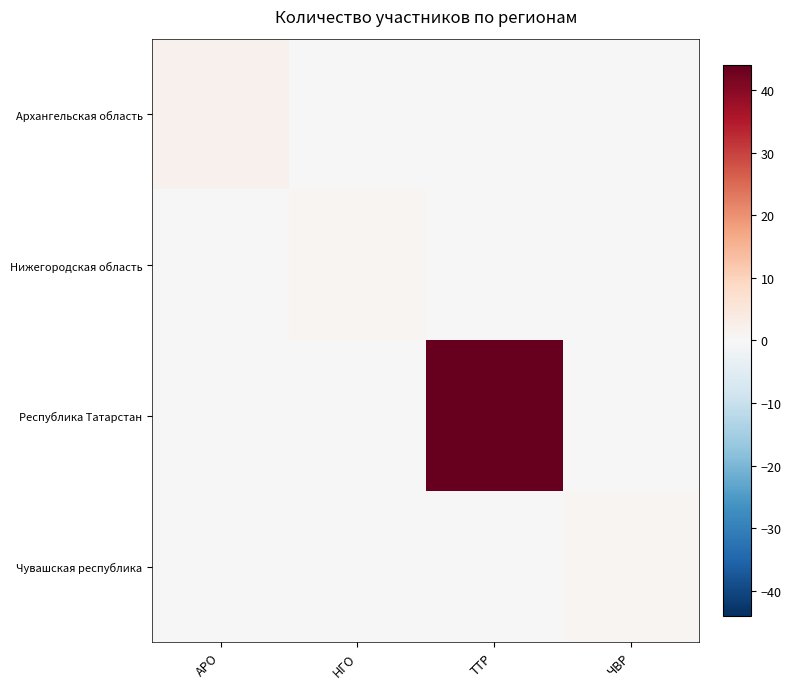

Which has a higher value, ТТР or АРО?

АРО